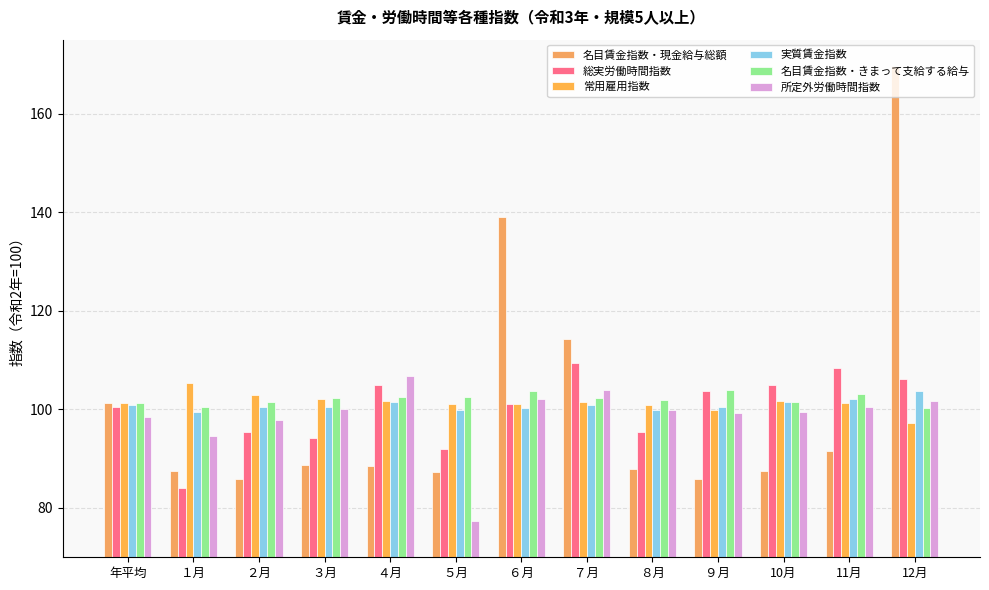

Between ８月 and ７月, which is larger?

７月